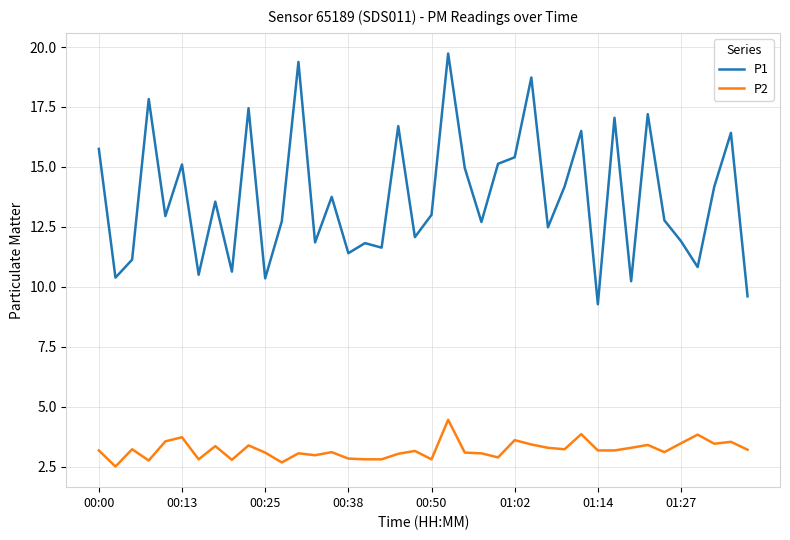

Which series has the largest range (max minus min)?

P1